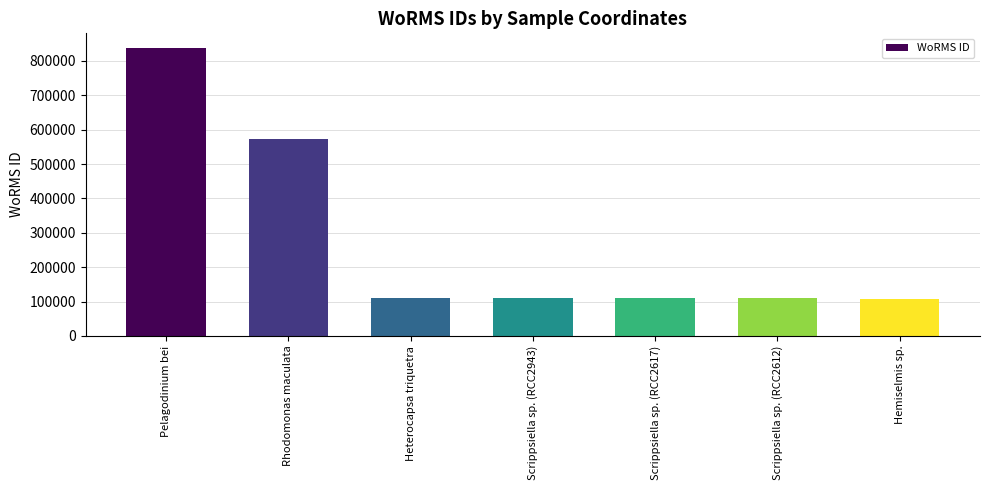

What is the sum of all values?

1957319